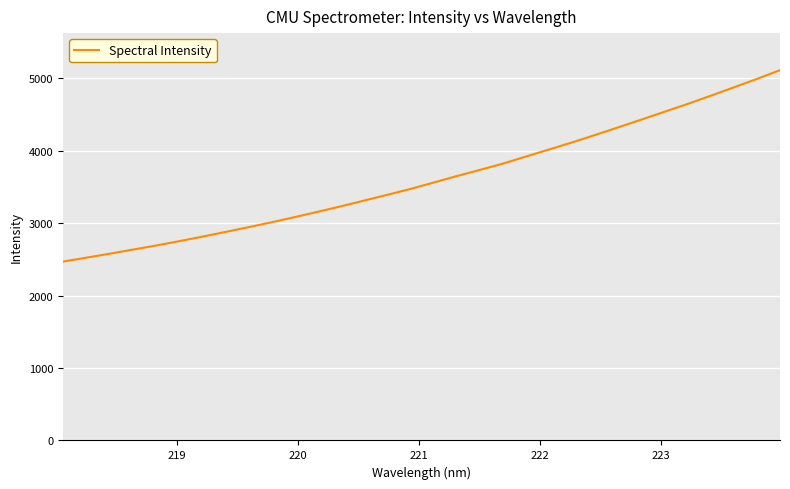

What is the maximum value shown in the chart?

5112.2